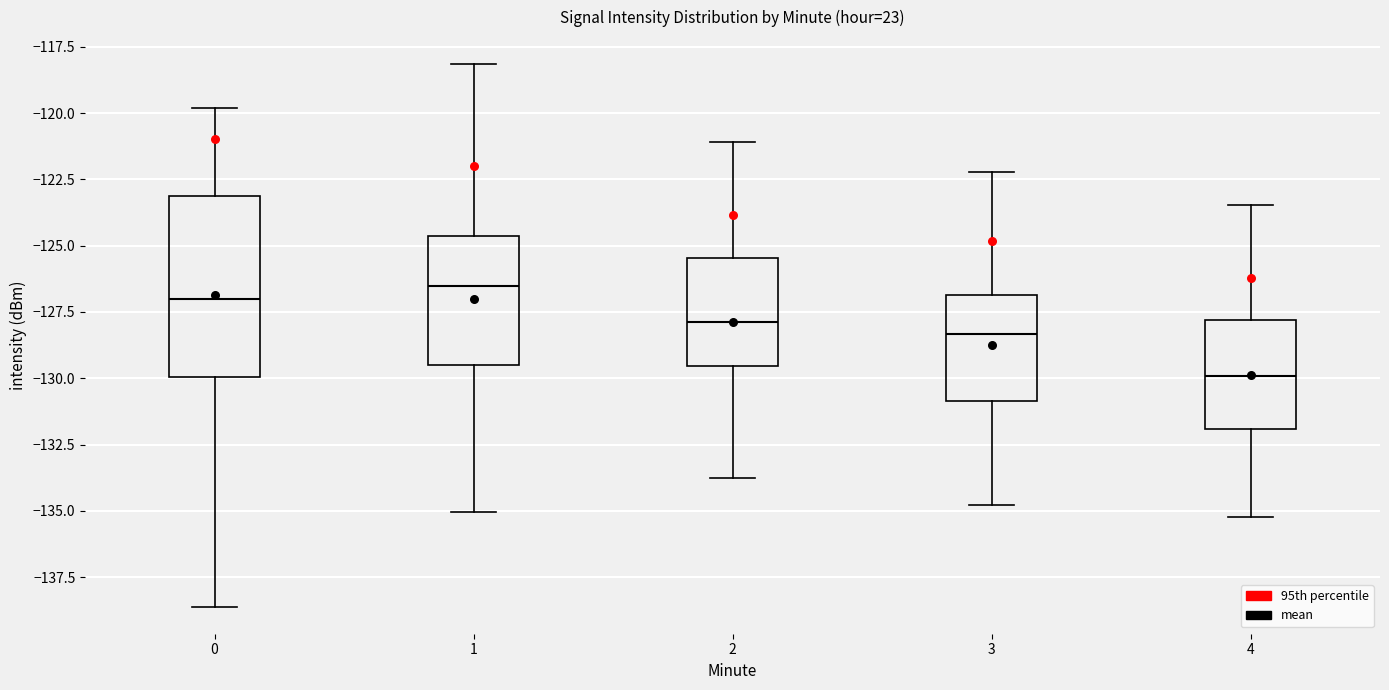

Reading left to right, read every box against the y-axis: the position of its median line, the range the box covers, and the ends of its whiskers. The values are not printed on the chart, so give them approximately, as read against the axis.

0: median -127.0, box -130.0 to -123.0, whiskers -138.5 to -120.0
1: median -126.5, box -129.5 to -124.5, whiskers -135.0 to -118.0
2: median -128.0, box -129.5 to -125.5, whiskers -134.0 to -121.0
3: median -128.5, box -131.0 to -127.0, whiskers -135.0 to -122.0
4: median -130.0, box -132.0 to -128.0, whiskers -135.0 to -123.5